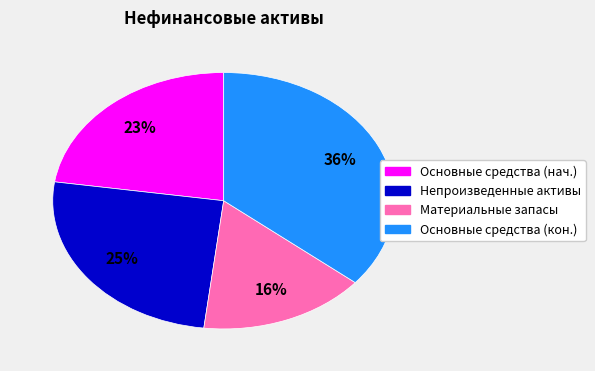

Is there a majority slice in this chart?

No